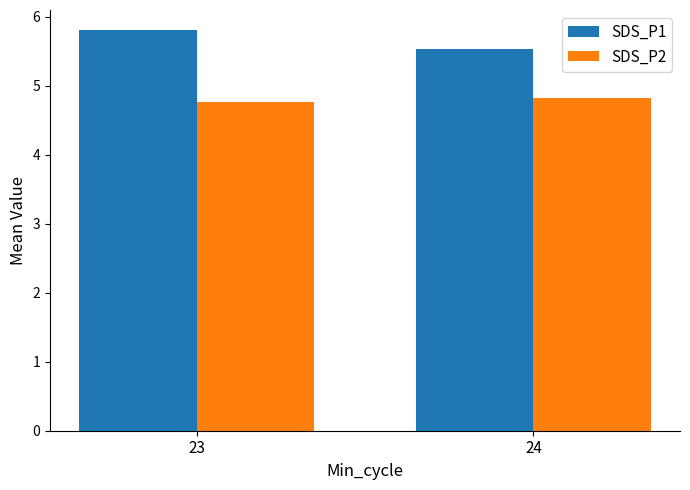

Reading right to left, transcribe all the data shown in this chart.

SDS_P1: 5.5	5.8
SDS_P2: 4.8	4.8